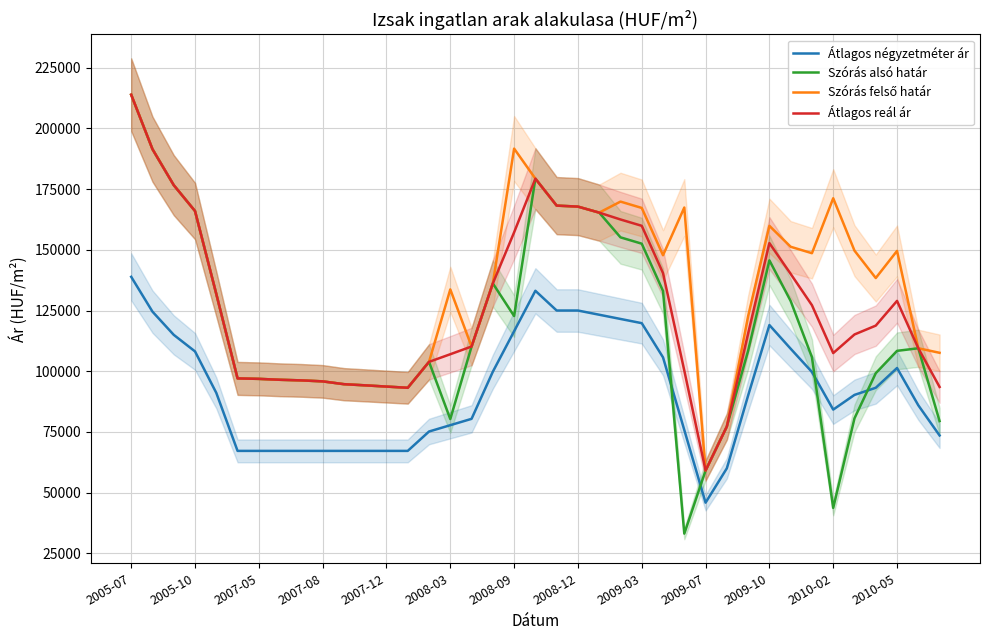

Is this an area chart (filled region under the line)?

No